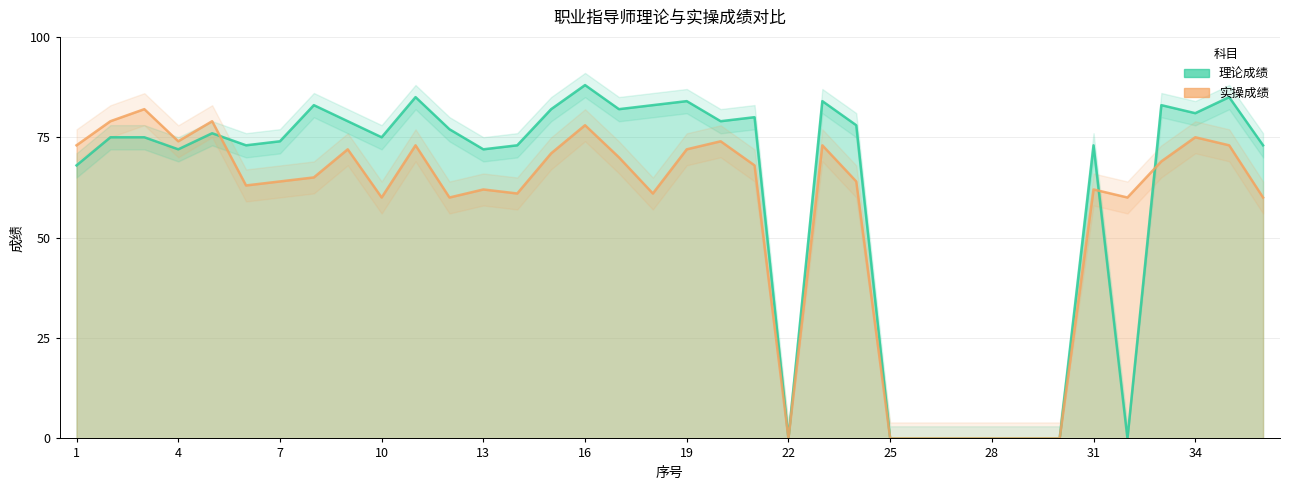

What are all the series names shown in the legend?

理论成绩, 实操成绩